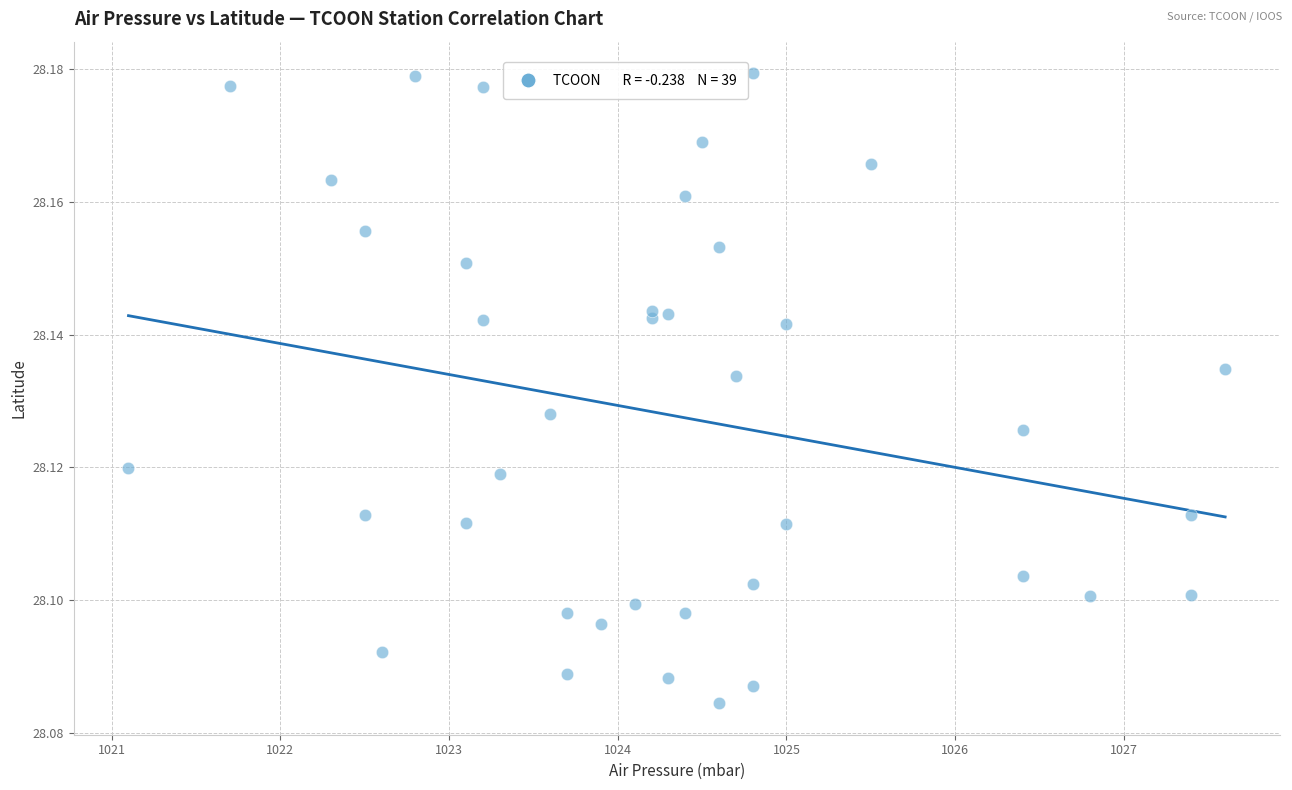

What is the range of X values (max minus min)?

6.5